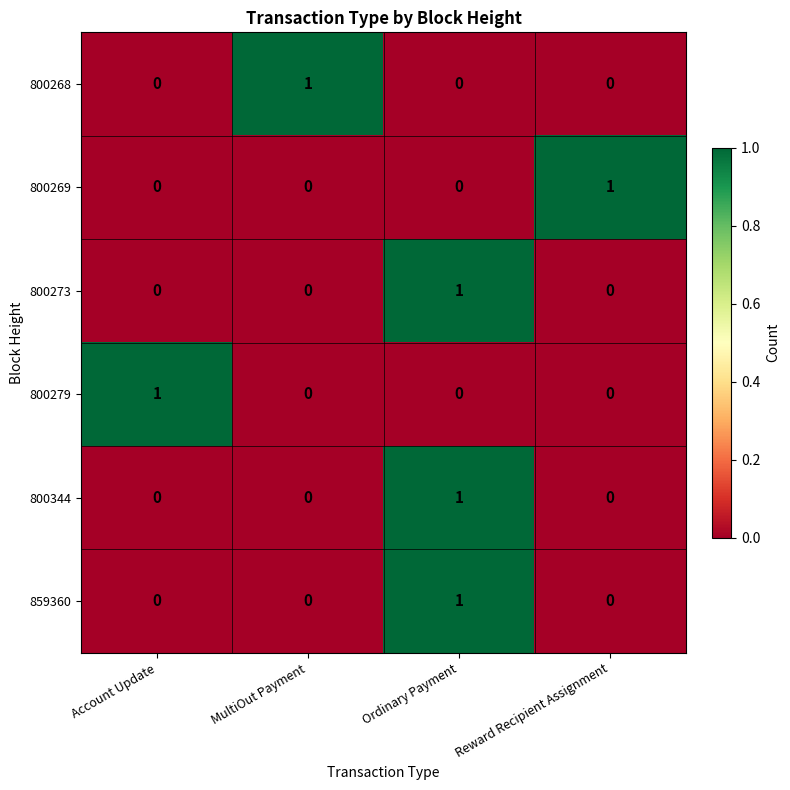

How many series are shown in this chart?

6